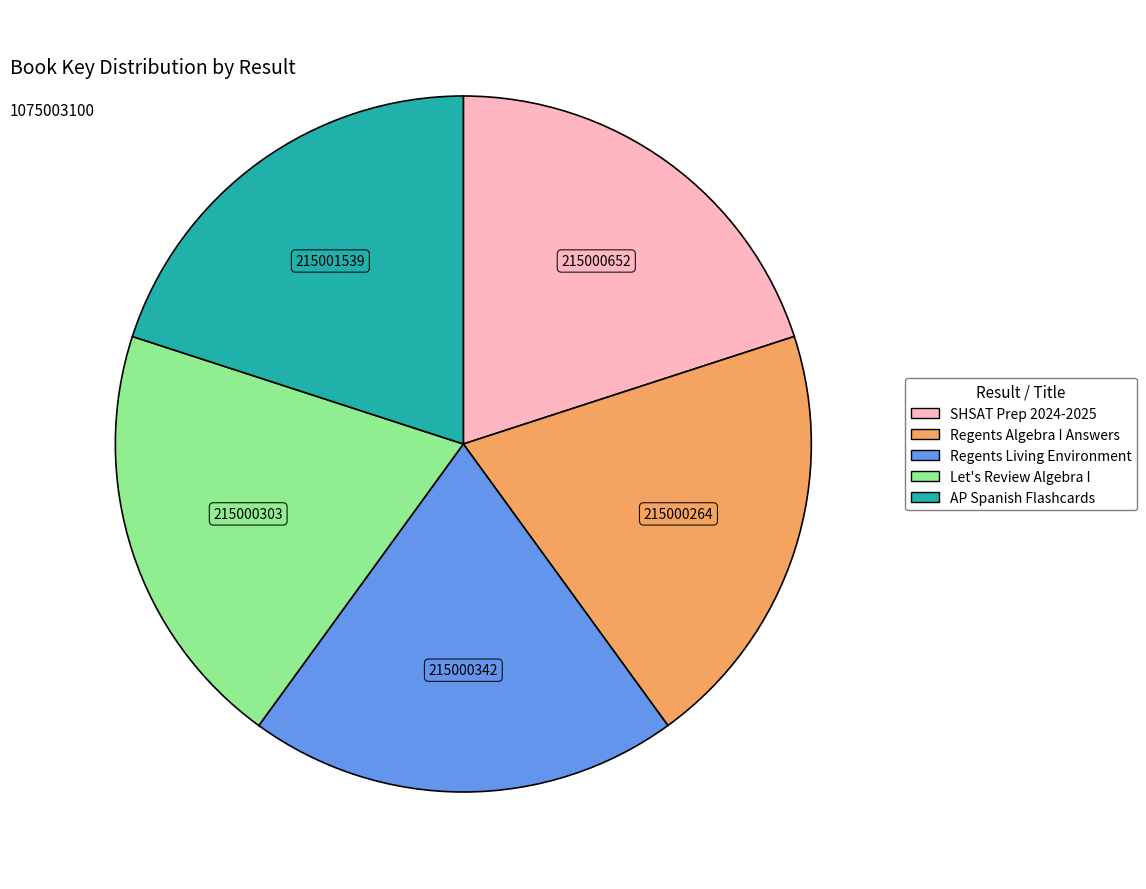

How many slices are in this pie chart?

5